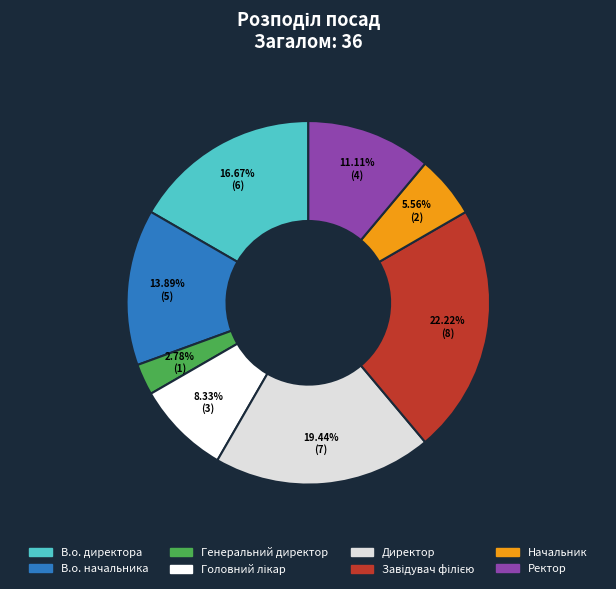

How many segments does this pie chart have?

8